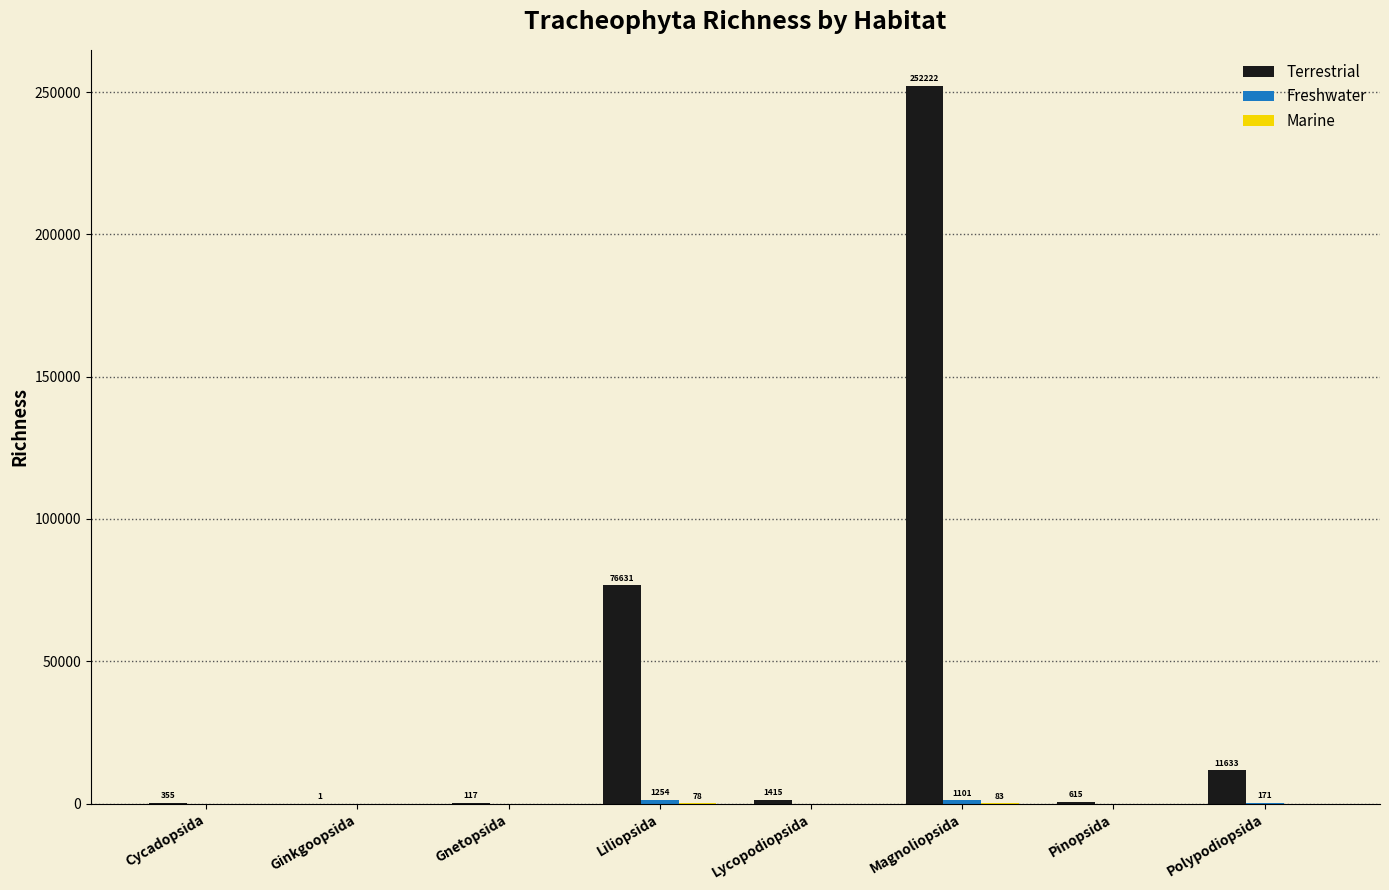

What is the greatest value displayed?

252222